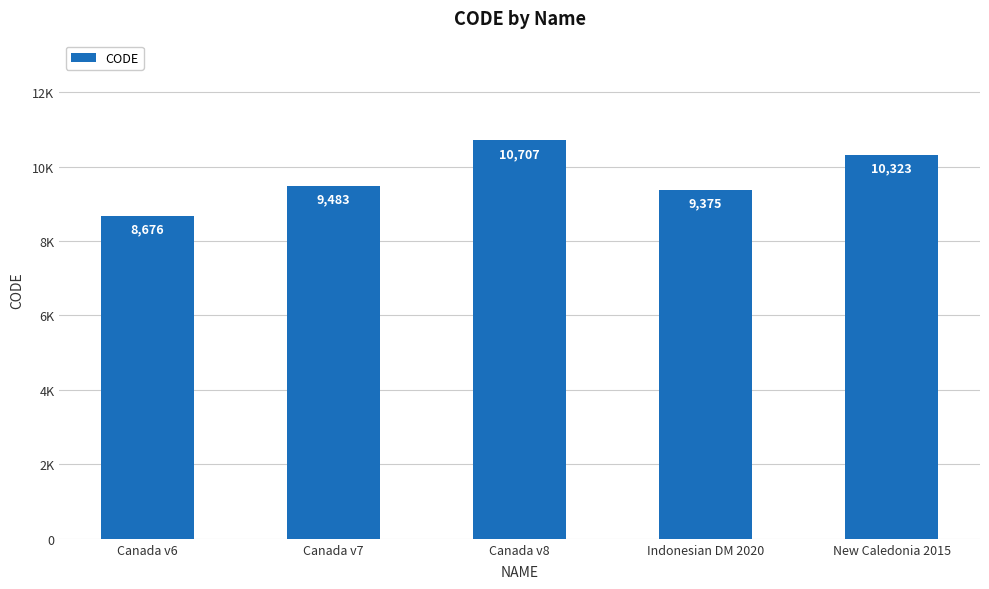

Which has a higher value, Canada v7 or Canada v6?

Canada v7